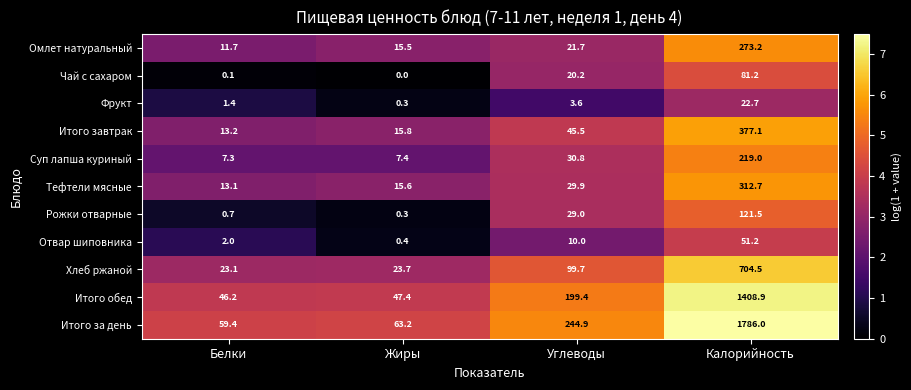

The value of Итого обед at Углеводы is 199.4. True or false?

True